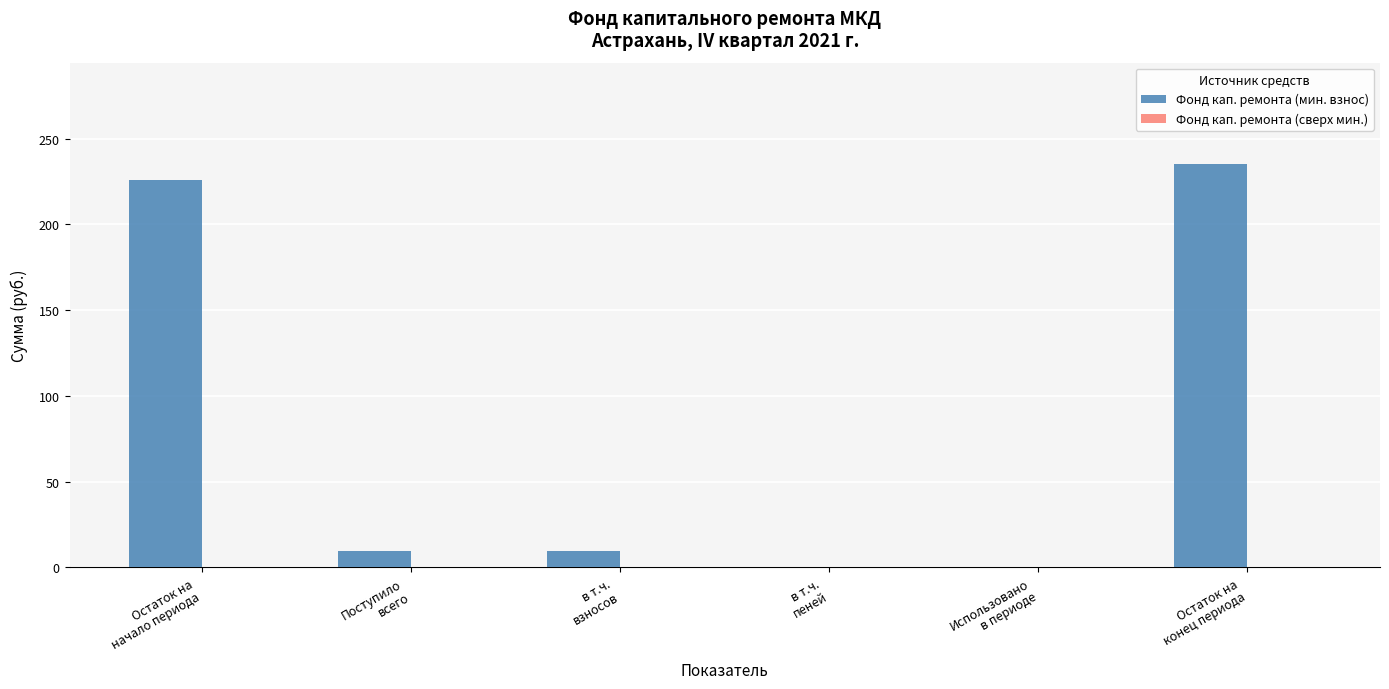

Are the bars horizontal?

No